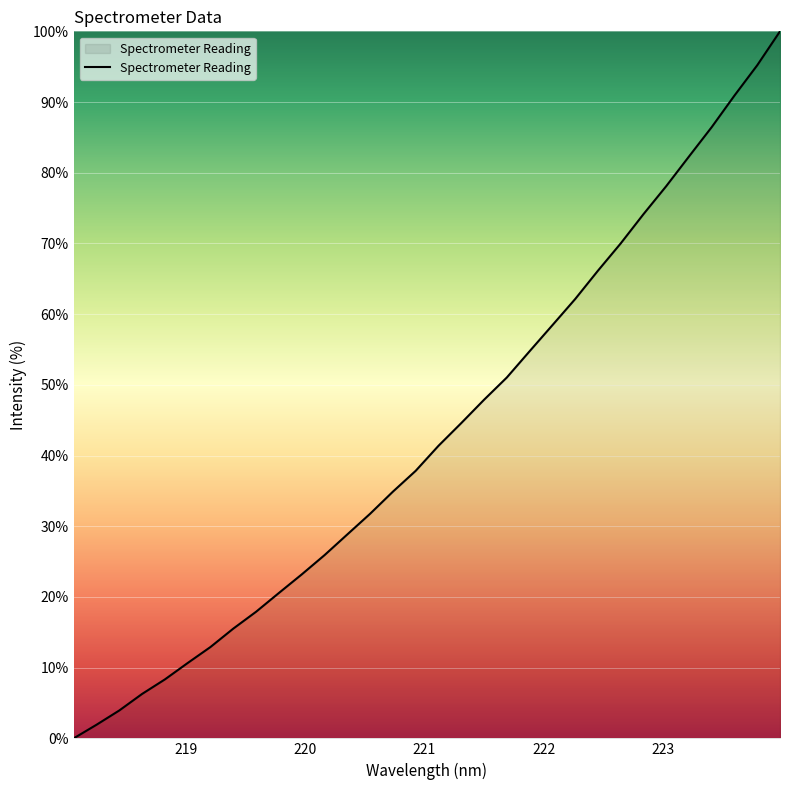

What is the maximum value shown in the chart?

100.0